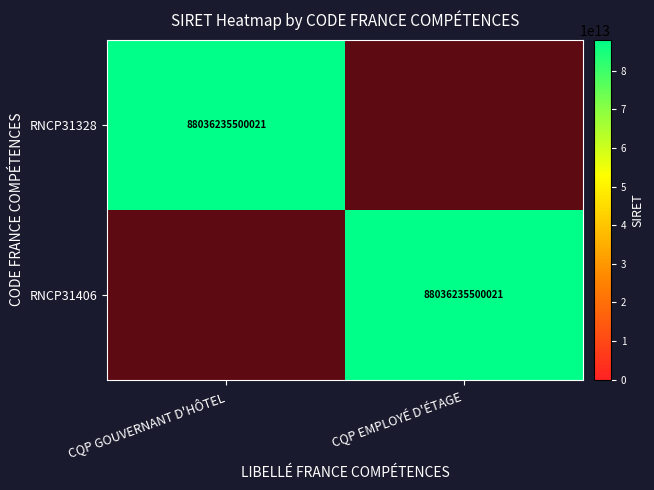

How many data points does each series have?

2